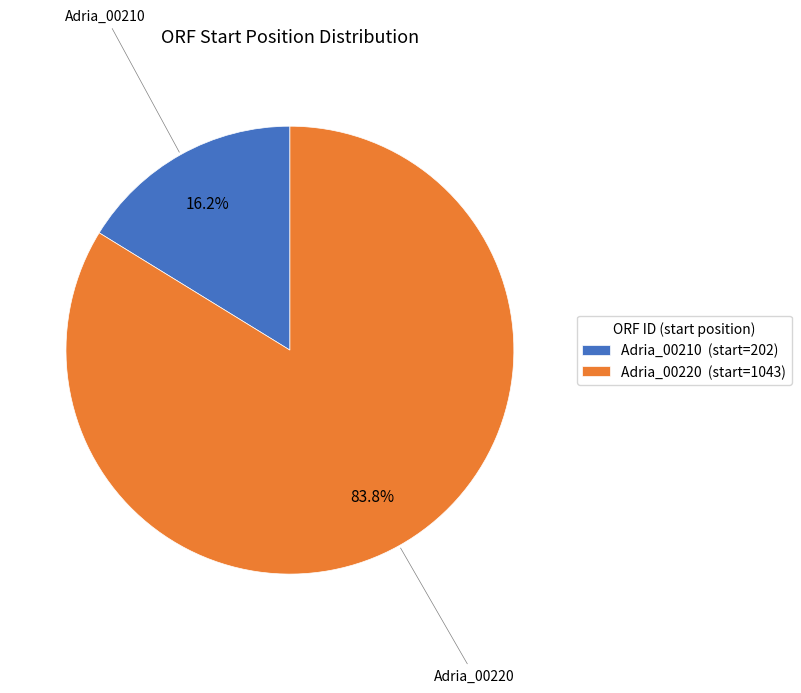

To the nearest percent, what portion does Adria_00210 represent?

16%